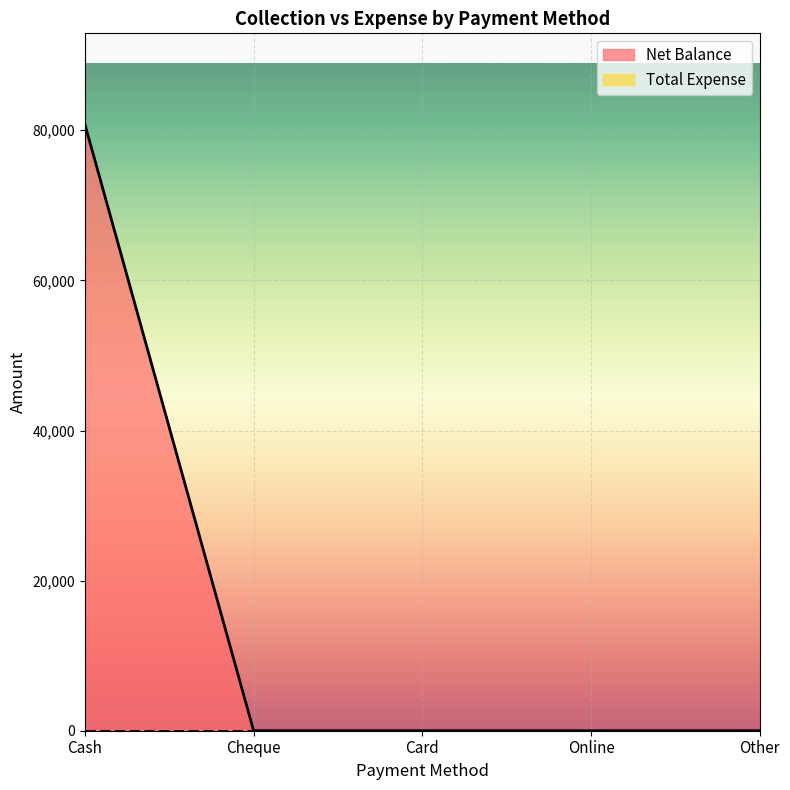

True or false: the data has more than 2 interior local peaks.

False